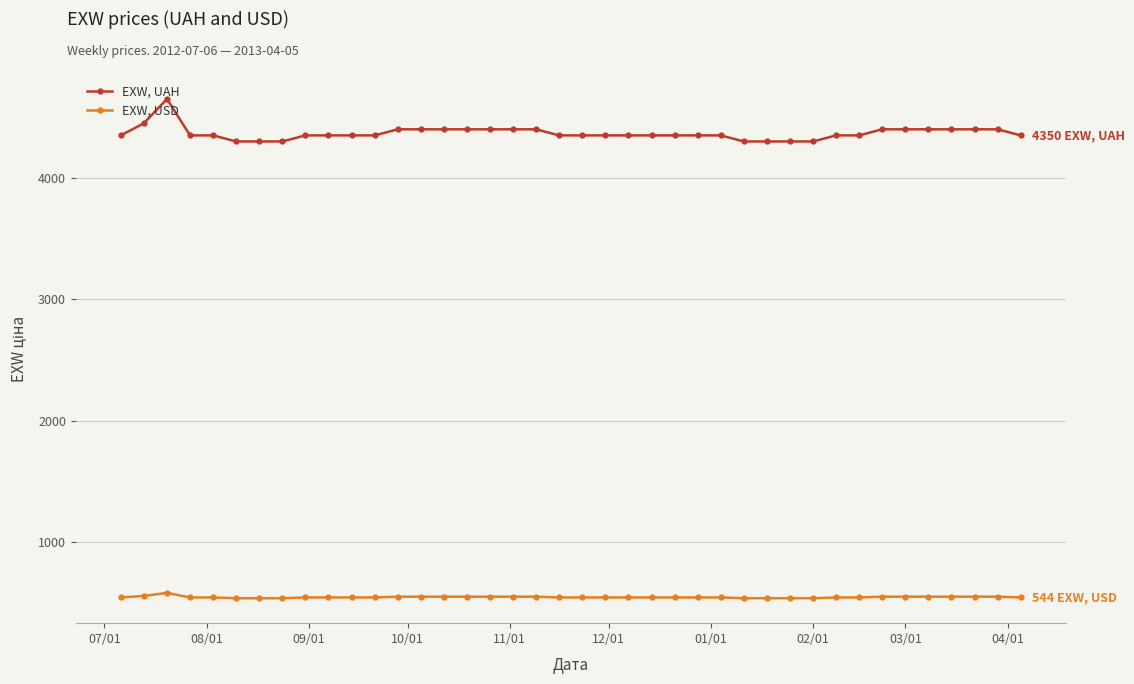

List the series in order of their overall mean, lowest first.

EXW, USD, EXW, UAH